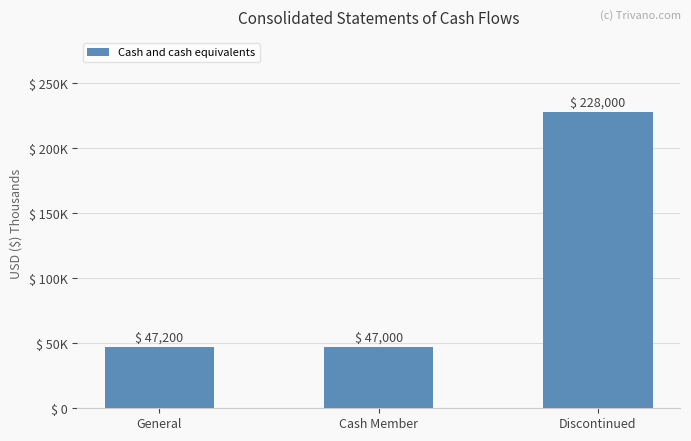

At which category does the chart reach its minimum across all series?

Cash Member